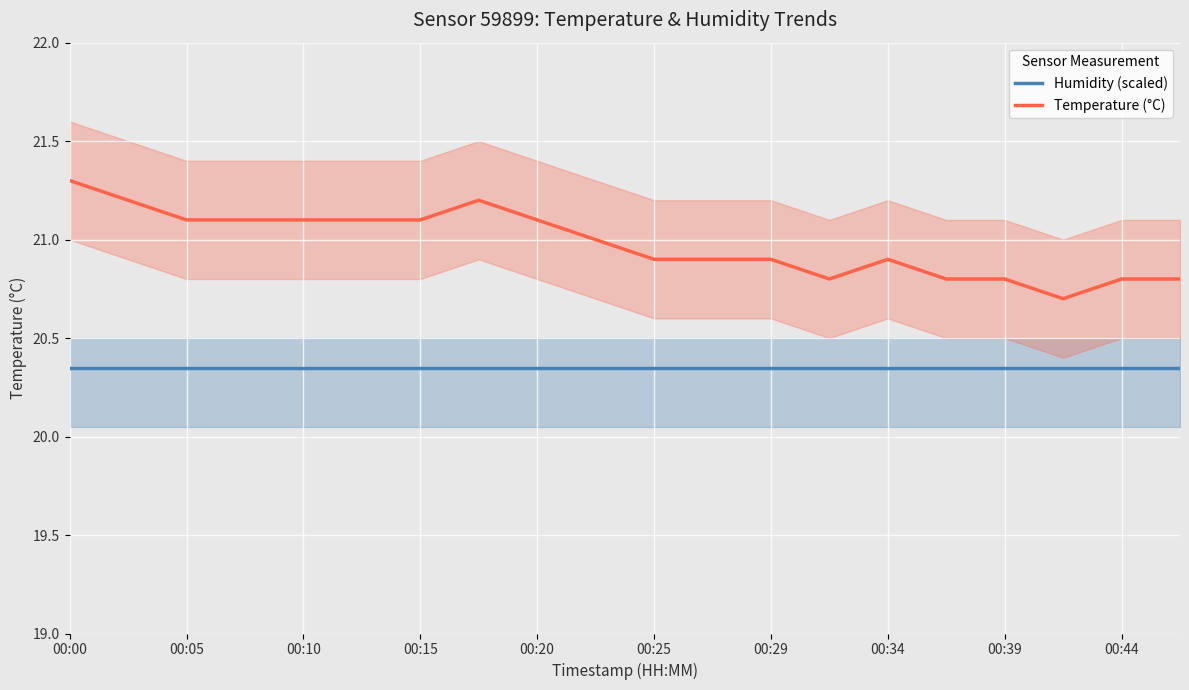

True or false: Humidity (scaled) and Temperature (°C) cross at least once.

False